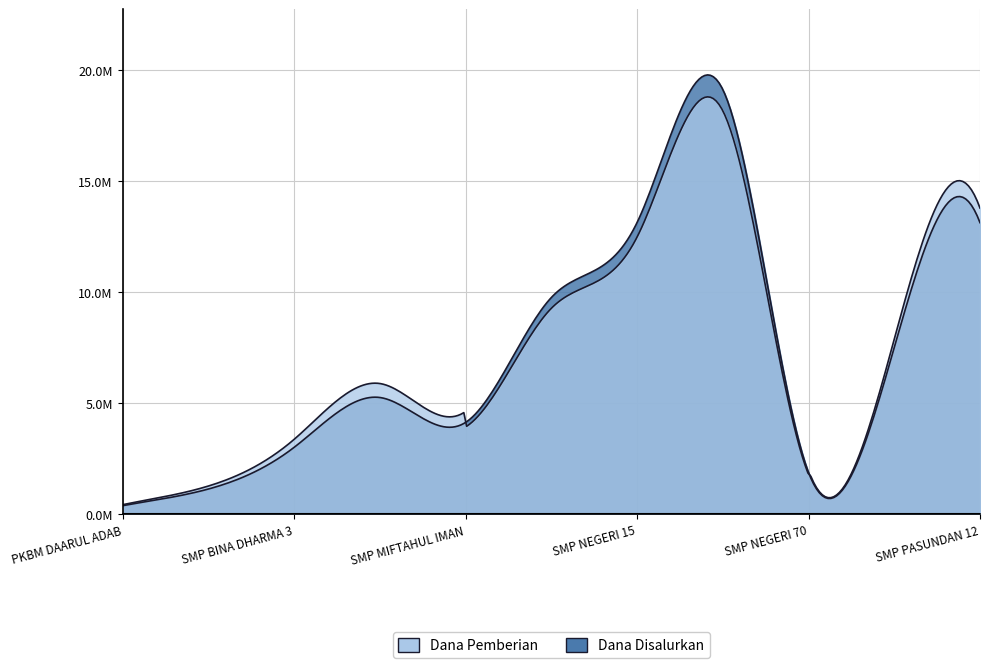

Which series has the widest spread of values?

Dana Disalurkan